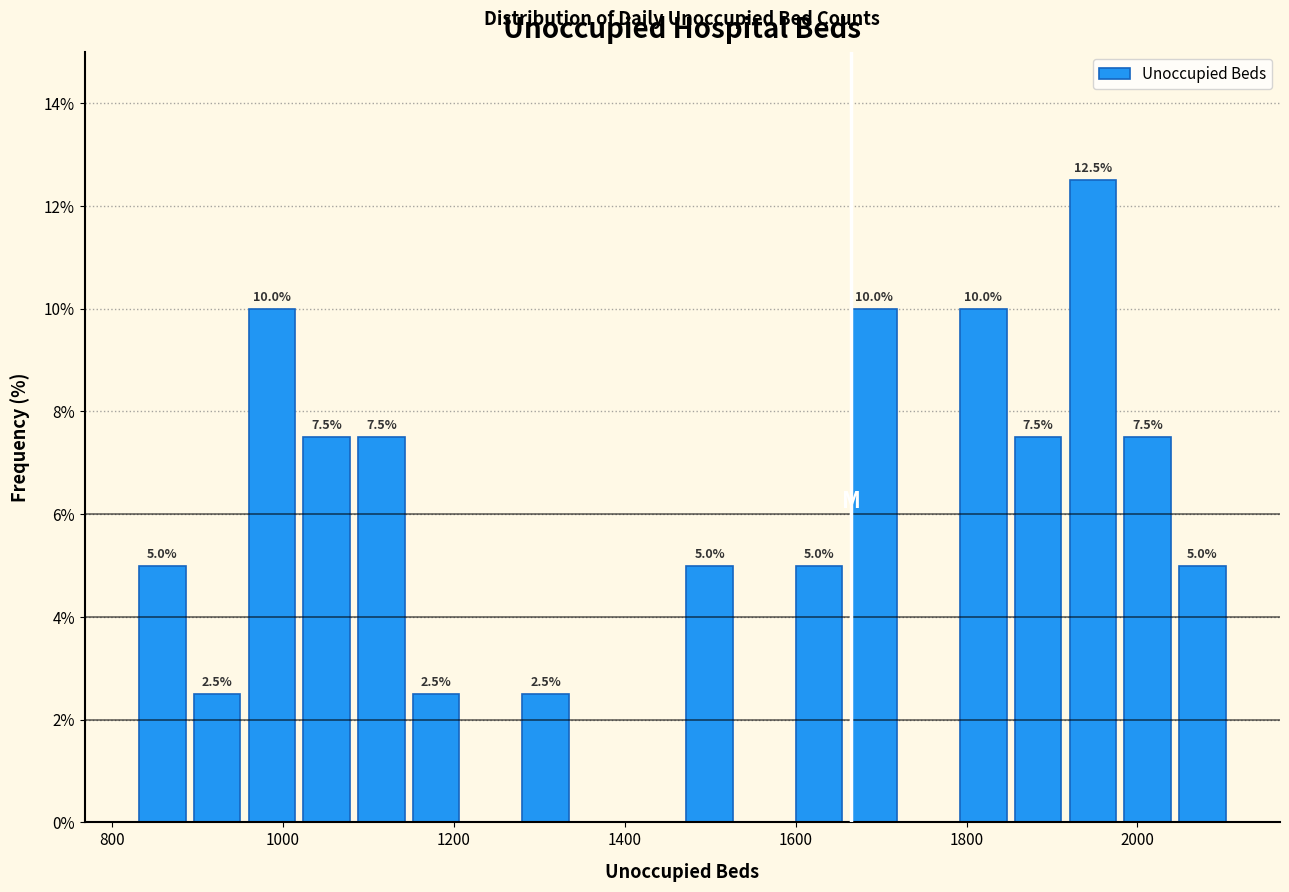

Around what value on the x-axis is the tallest bar? Give the approximate position of its centre, as read against the axis.

1940